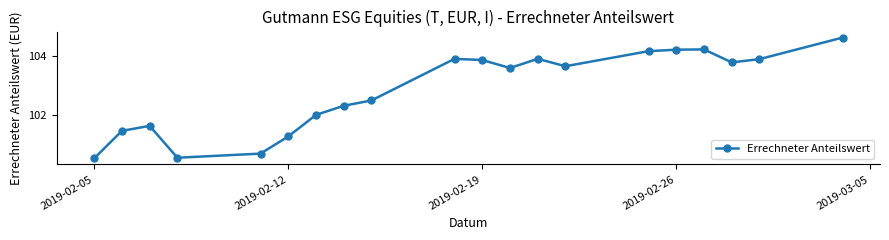

What is the greatest value displayed?

104.6